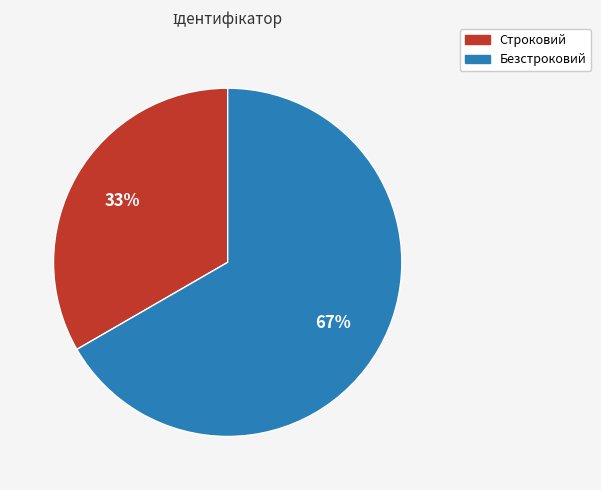

How many slices are in this pie chart?

2